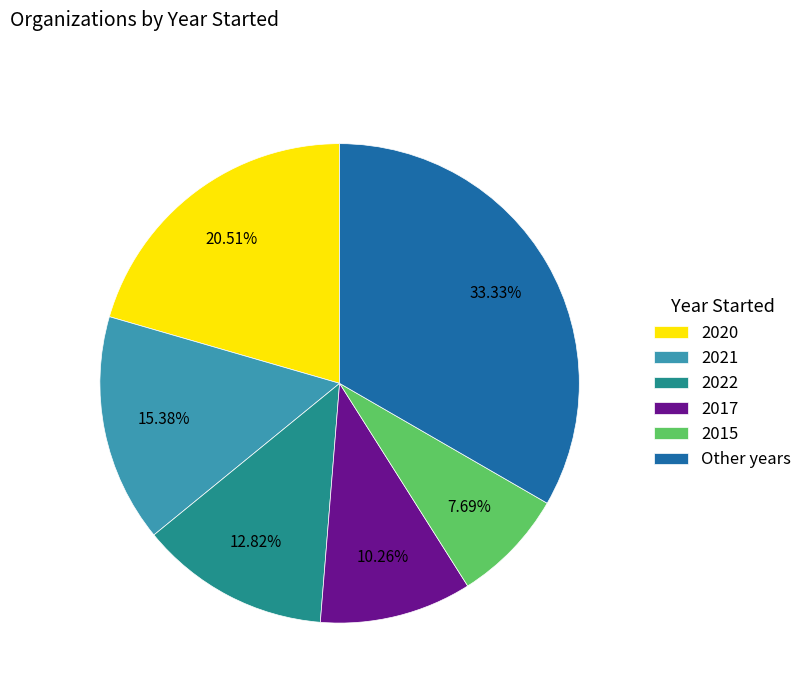

What percentage do 2015 and 2022 together represent?

20.5%